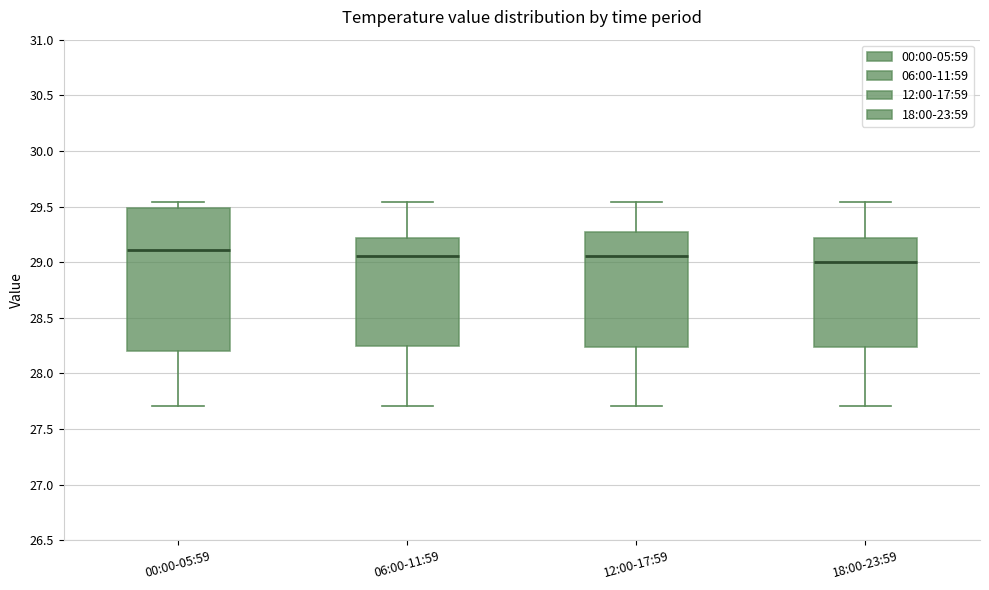

Which box's median line is the lowest?

18:00-23:59